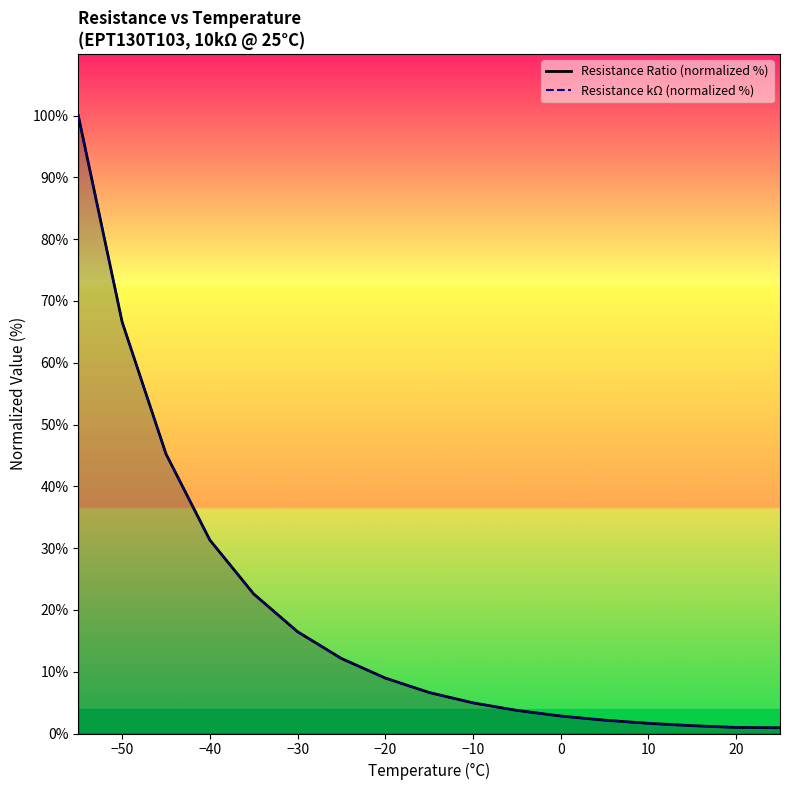

Between 20 and 10, which series saw the biggest shift?

Resistance kΩ (normalized %)